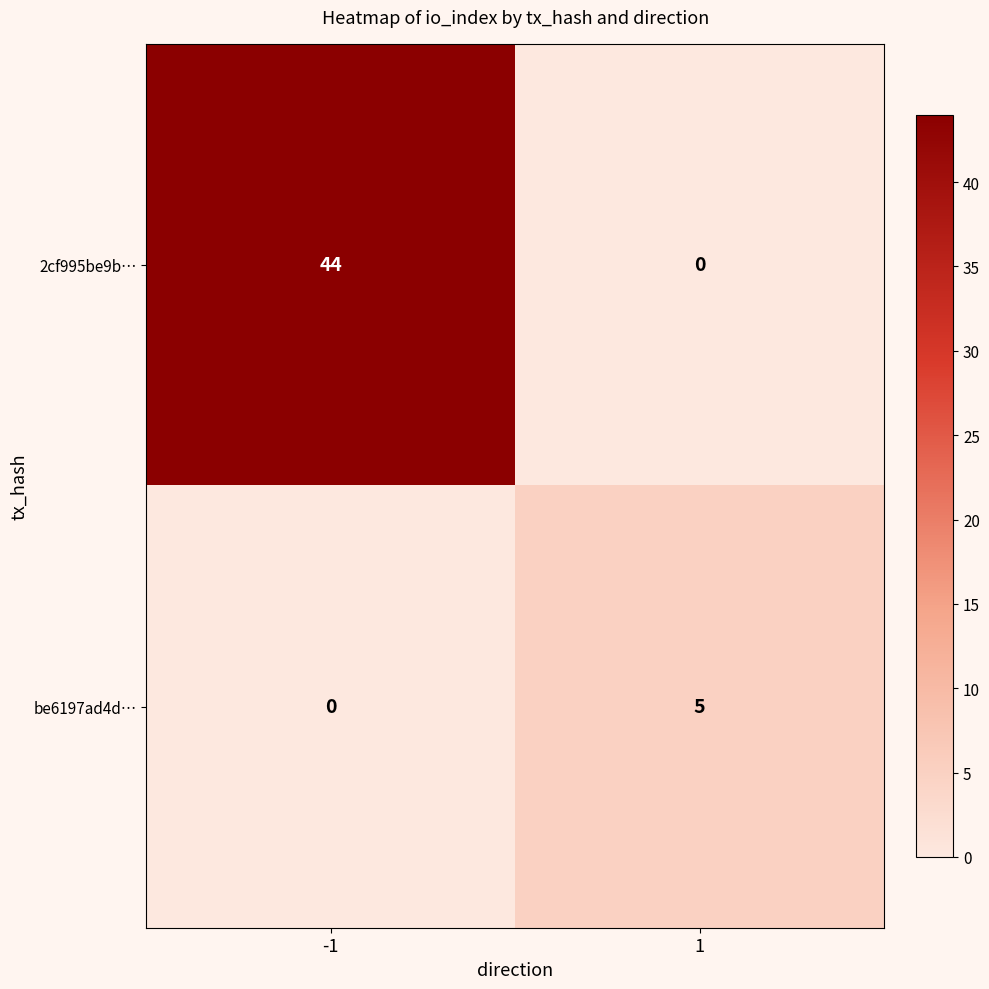

What is the sum of the be6197ad4d… values at -1 and 1?

5